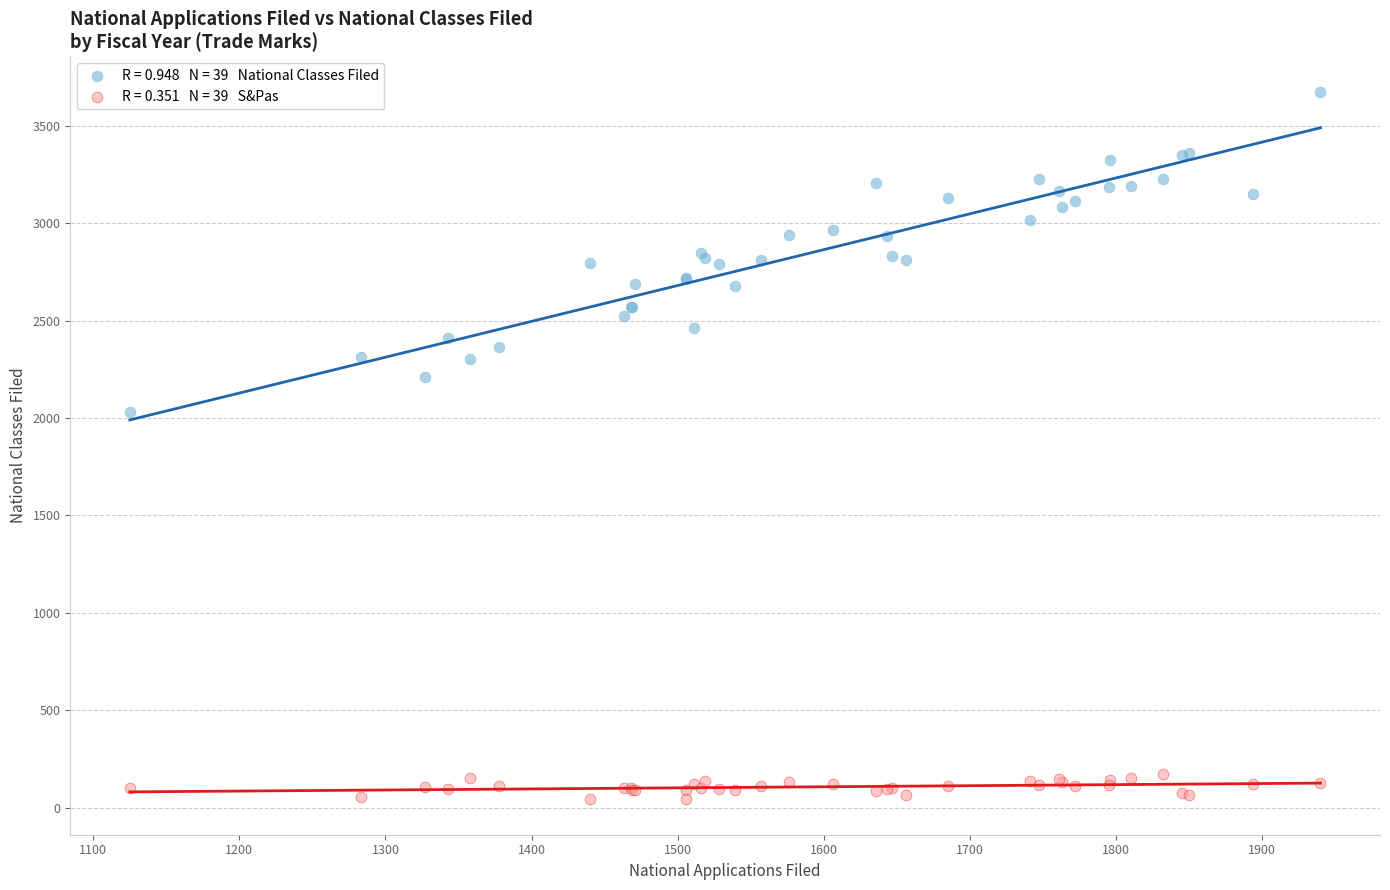

Across all series, what Y value is closest to 1858?

2032